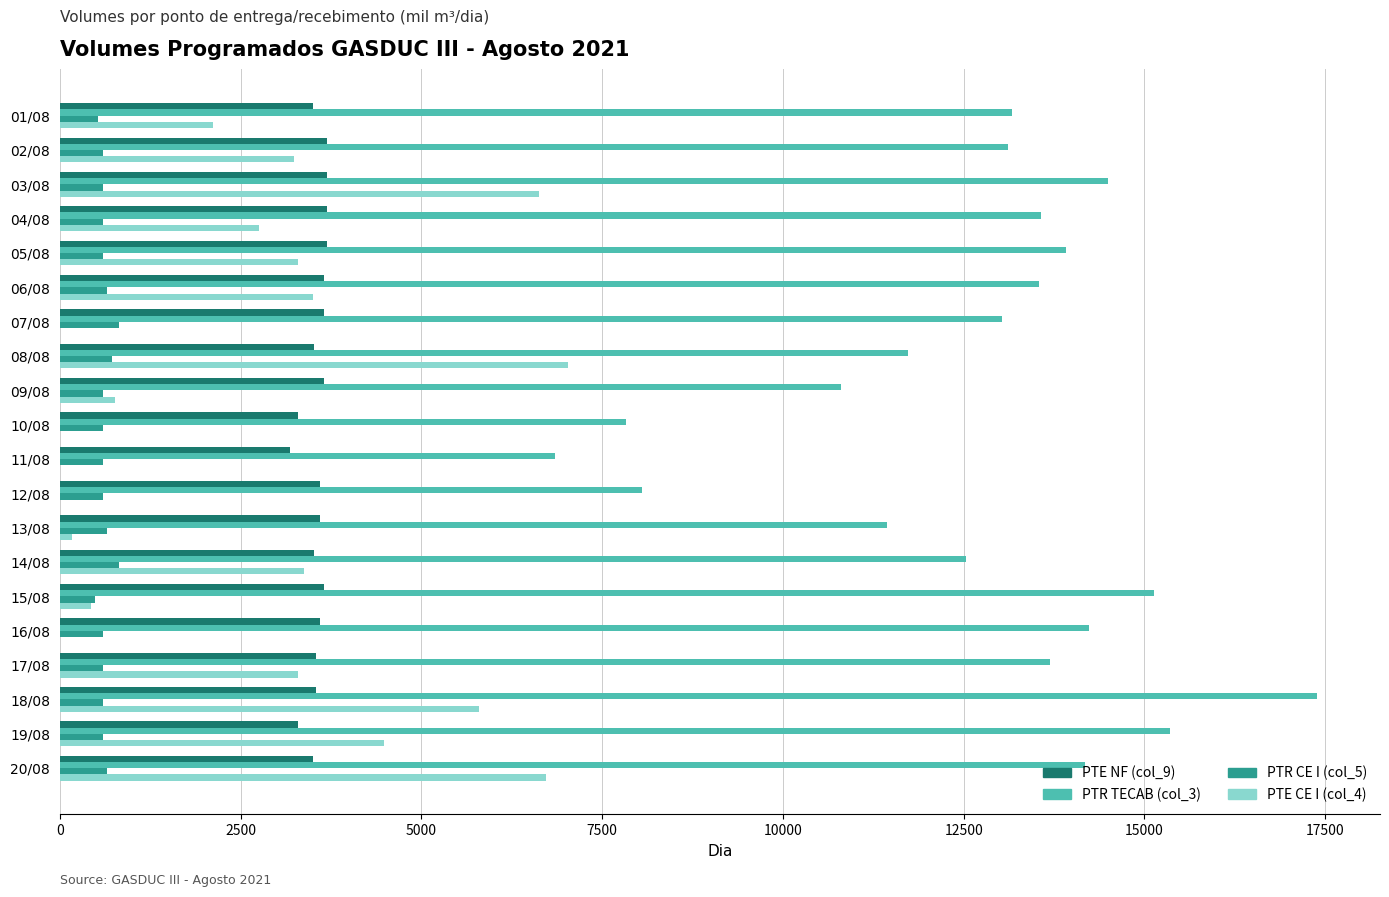

What is the sum of all PTE NF (col_9) values?

71126.8